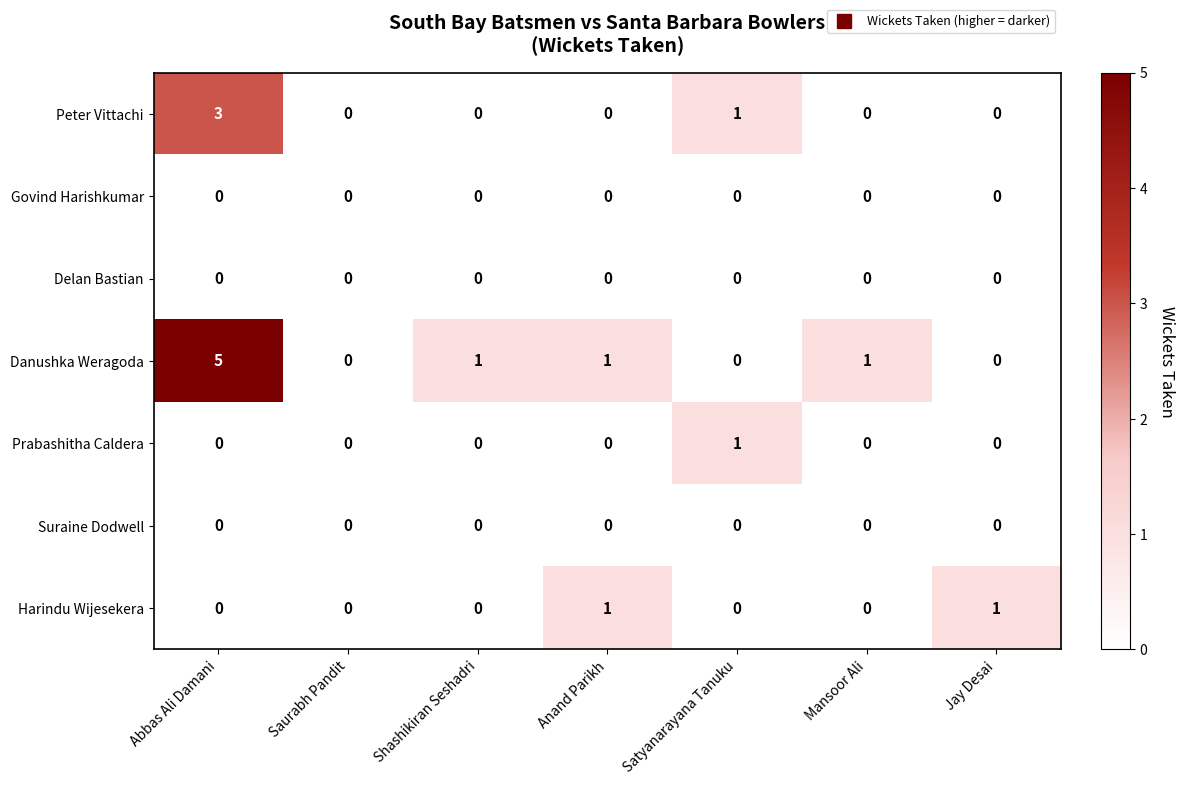

The value of Harindu Wijesekera at Satyanarayana Tanuku is 1. True or false?

False